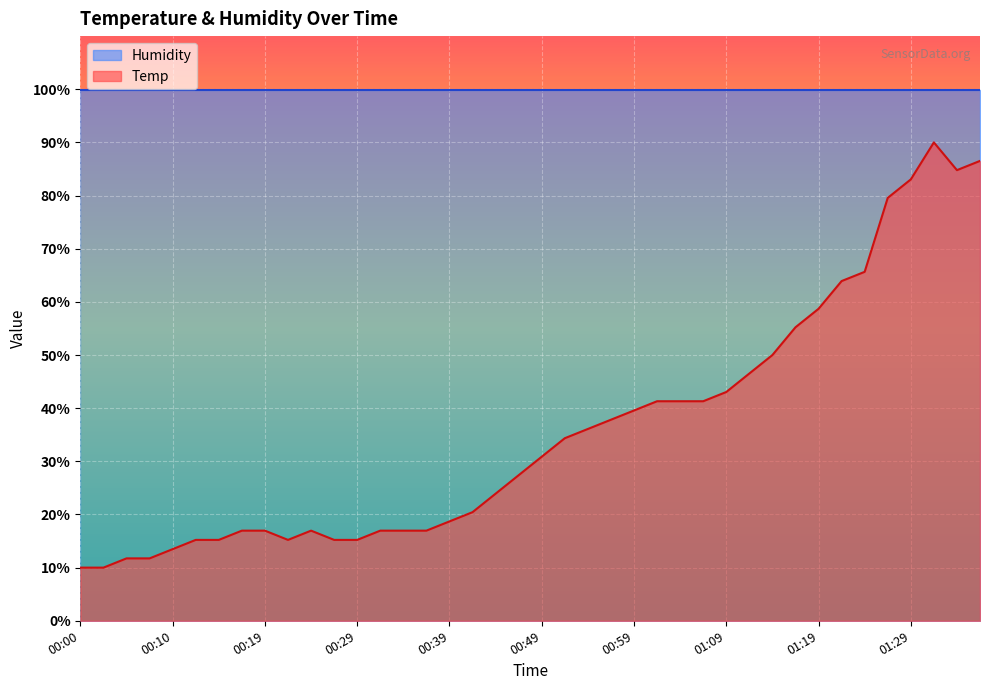

True or false: there are more than 2 points higher than both neighbors.

False